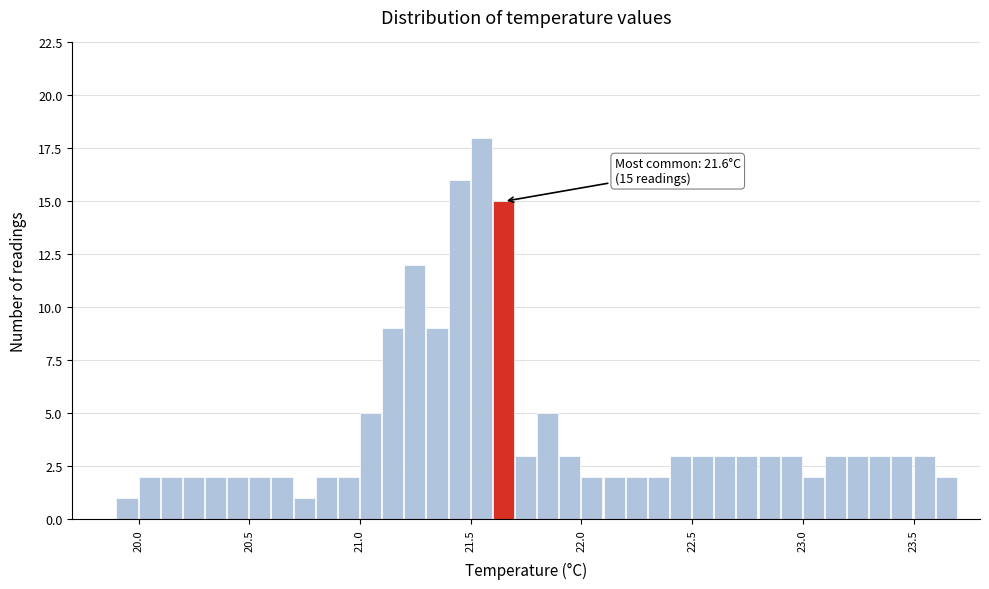

Around what value on the x-axis is the tallest bar? Give the approximate position of its centre, as read against the axis.

21.55